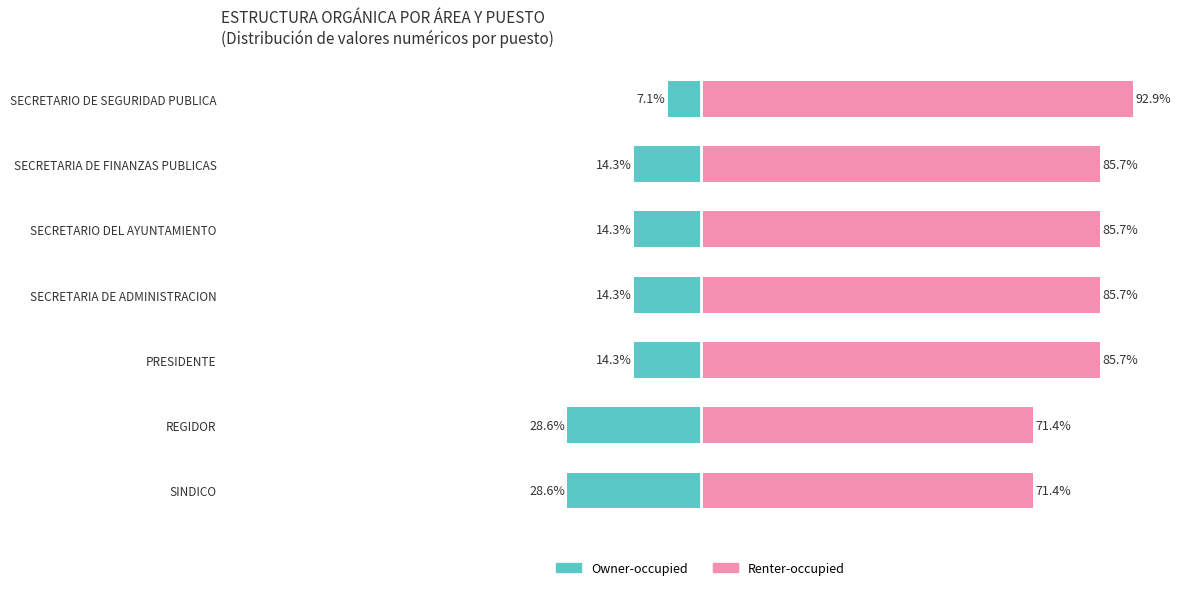

Which series has the widest spread of values?

Owner-occupied